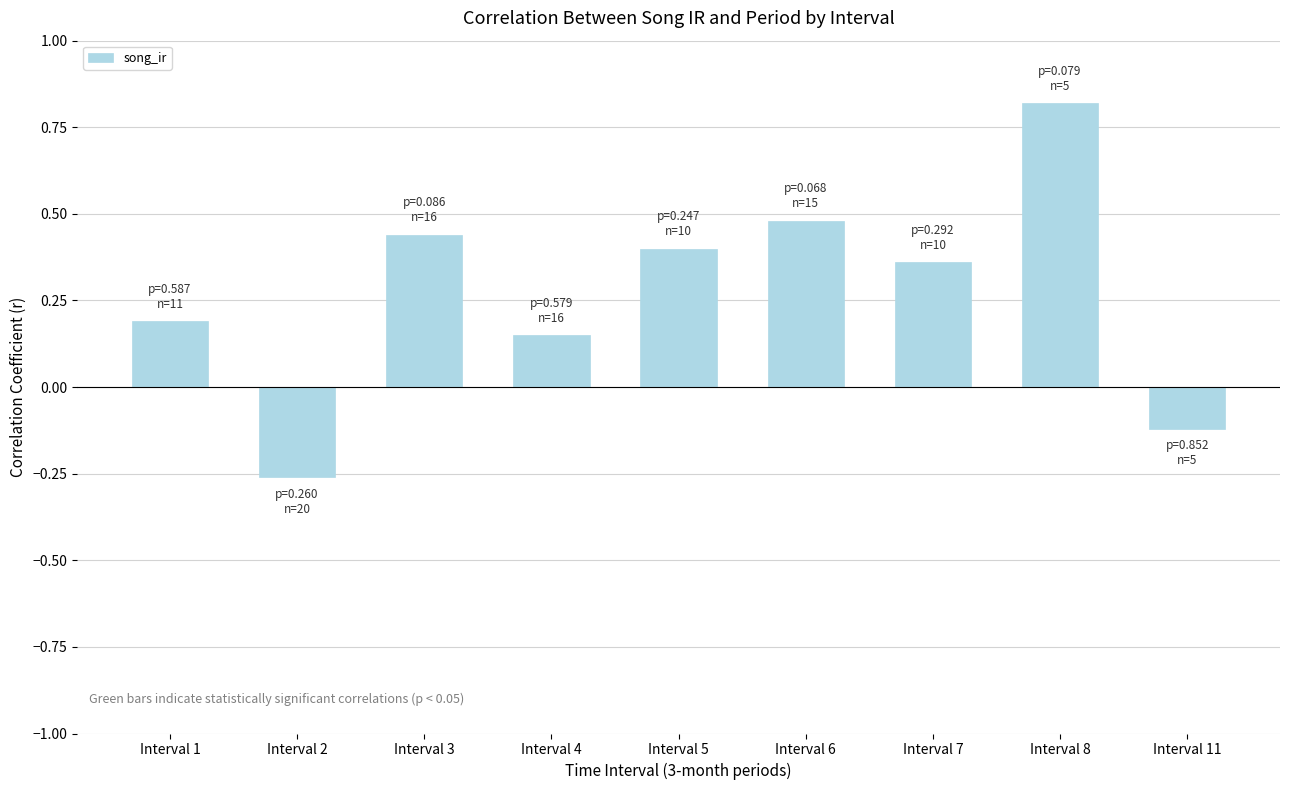

How many values are below zero?

2